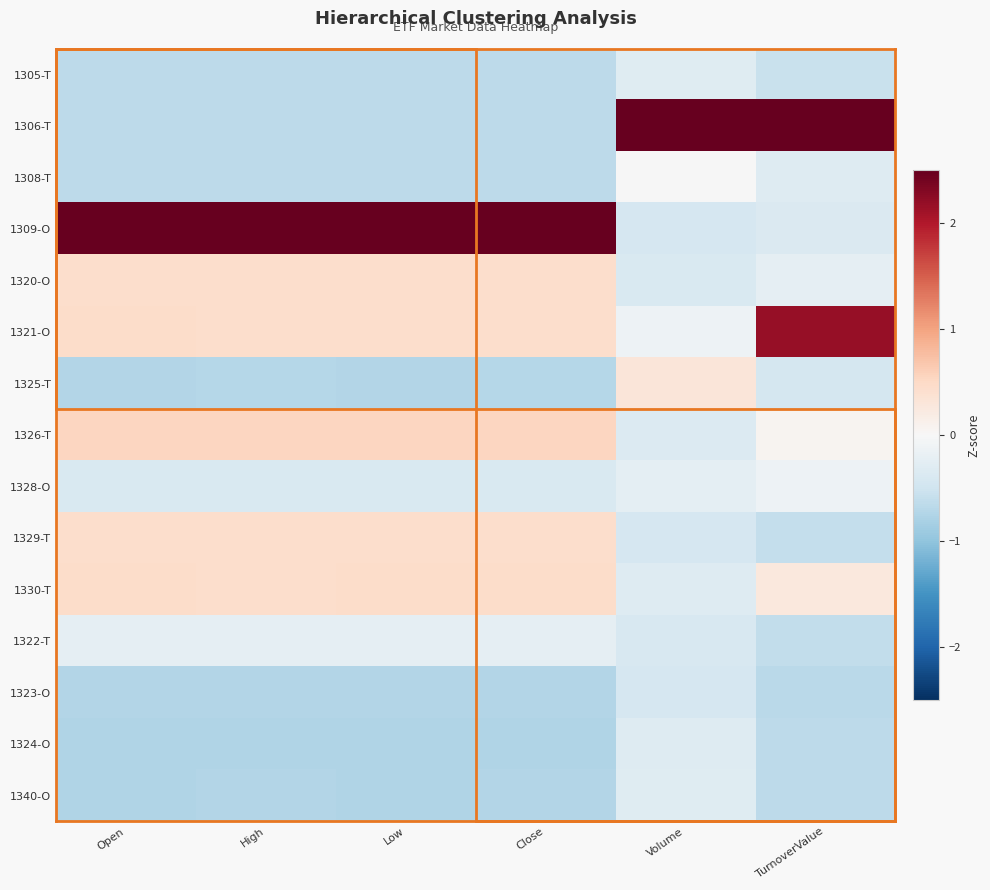

Reading right to left, what are all the values shown in this chart?

1305-T: TurnoverValue=-0.6	Volume=-0.3	Close=-0.7	Low=-0.7	High=-0.7	Open=-0.7
1306-T: TurnoverValue=2.7	Volume=3.7	Close=-0.7	Low=-0.7	High=-0.7	Open=-0.7
1308-T: TurnoverValue=-0.3	Volume=-0.0	Close=-0.7	Low=-0.7	High=-0.7	Open=-0.7
1309-O: TurnoverValue=-0.4	Volume=-0.4	Close=3.2	Low=3.2	High=3.2	Open=3.2
1320-O: TurnoverValue=-0.2	Volume=-0.4	Close=0.4	Low=0.4	High=0.4	Open=0.4
1321-O: TurnoverValue=2.2	Volume=-0.1	Close=0.4	Low=0.4	High=0.4	Open=0.4
1325-T: TurnoverValue=-0.4	Volume=0.3	Close=-0.7	Low=-0.7	High=-0.7	Open=-0.7
1326-T: TurnoverValue=0.1	Volume=-0.3	Close=0.5	Low=0.5	High=0.5	Open=0.5
1328-O: TurnoverValue=-0.1	Volume=-0.2	Close=-0.4	Low=-0.4	High=-0.4	Open=-0.4
1329-T: TurnoverValue=-0.6	Volume=-0.4	Close=0.4	Low=0.4	High=0.4	Open=0.4
1330-T: TurnoverValue=0.3	Volume=-0.3	Close=0.5	Low=0.5	High=0.4	Open=0.5
1322-T: TurnoverValue=-0.6	Volume=-0.4	Close=-0.2	Low=-0.2	High=-0.2	Open=-0.2
1323-O: TurnoverValue=-0.7	Volume=-0.4	Close=-0.7	Low=-0.7	High=-0.7	Open=-0.7
1324-O: TurnoverValue=-0.7	Volume=-0.3	Close=-0.7	Low=-0.7	High=-0.7	Open=-0.7
1340-O: TurnoverValue=-0.6	Volume=-0.3	Close=-0.7	Low=-0.7	High=-0.7	Open=-0.7